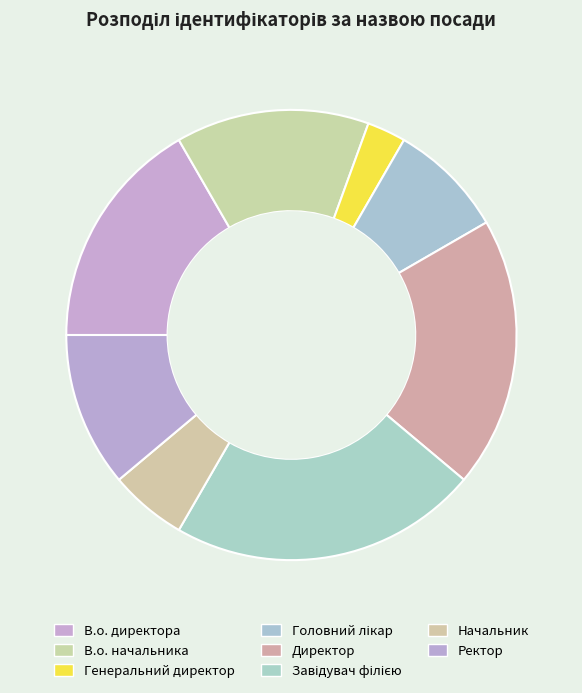

Which has a higher value, В.о. начальника or Завідувач філією?

Завідувач філією